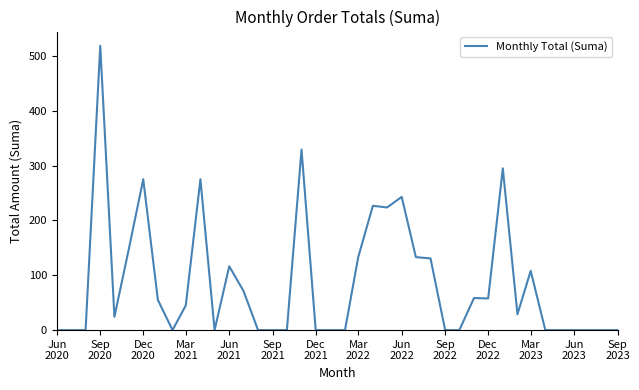

What is the difference between the maximum and minimum values?

518.4